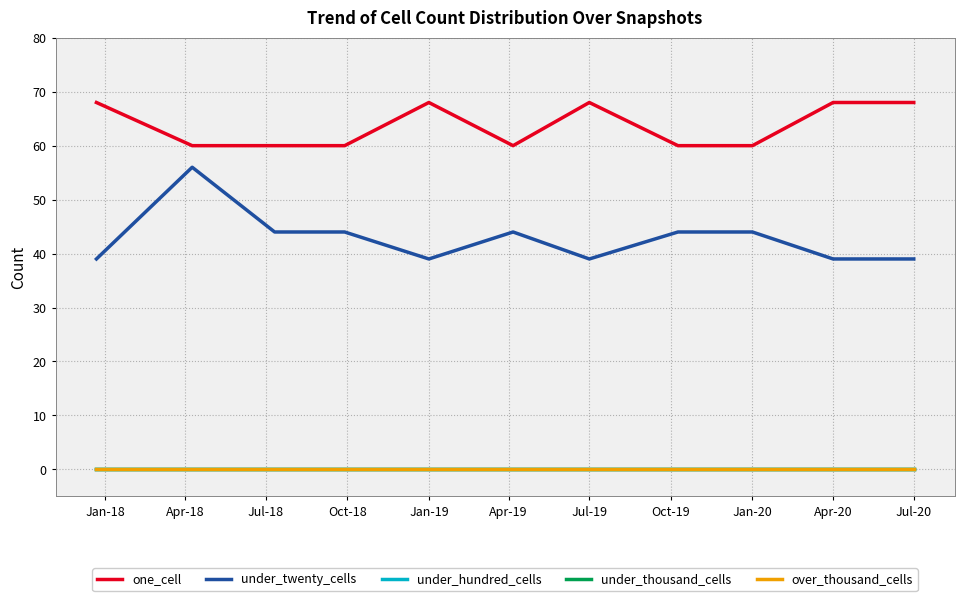

True or false: one_cell has more than 1 points higher than both neighbors.

True